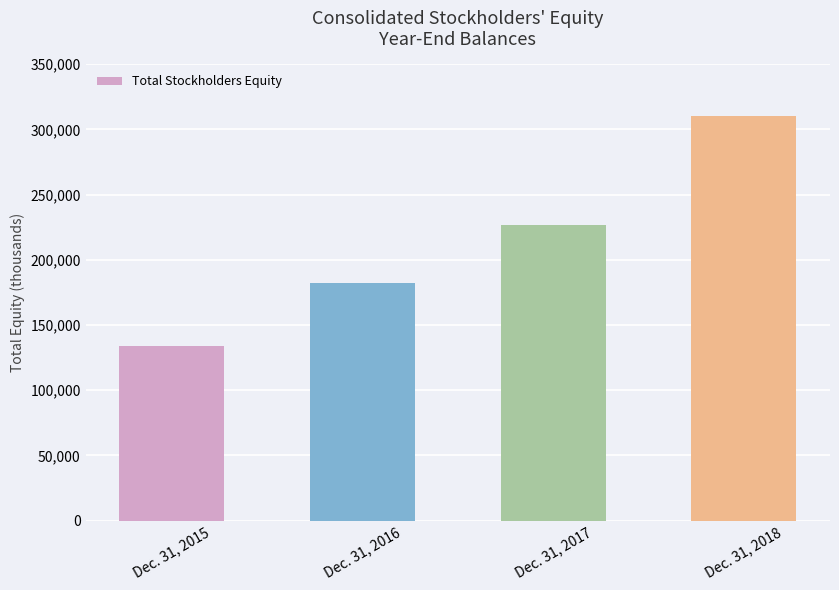

Reading left to right, list all the values displayed in this chart.

134018	182088	227041	310424